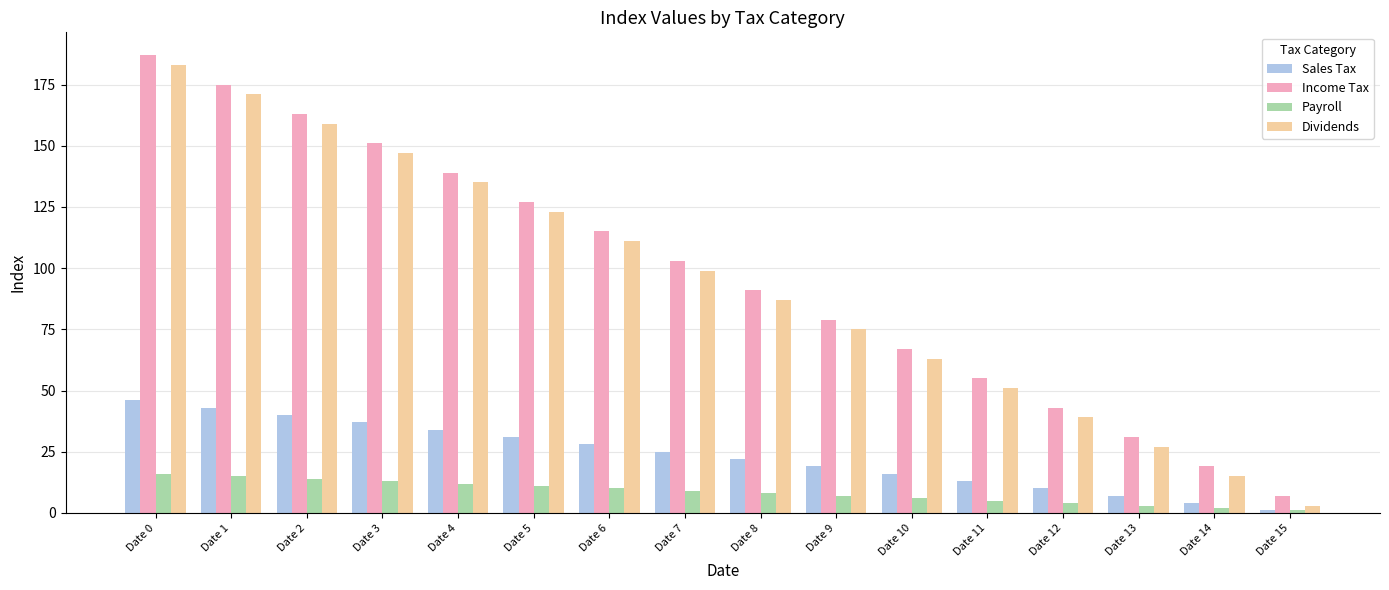

What is the difference between the maximum and minimum values in the Payroll series?

15